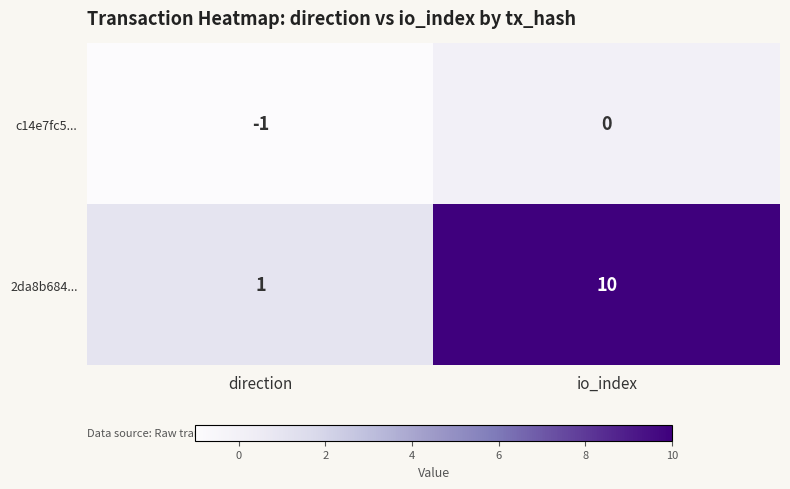

Reading left to right, list all the values displayed in this chart.

c14e7fc5...: direction=-1	io_index=0
2da8b684...: direction=1	io_index=10